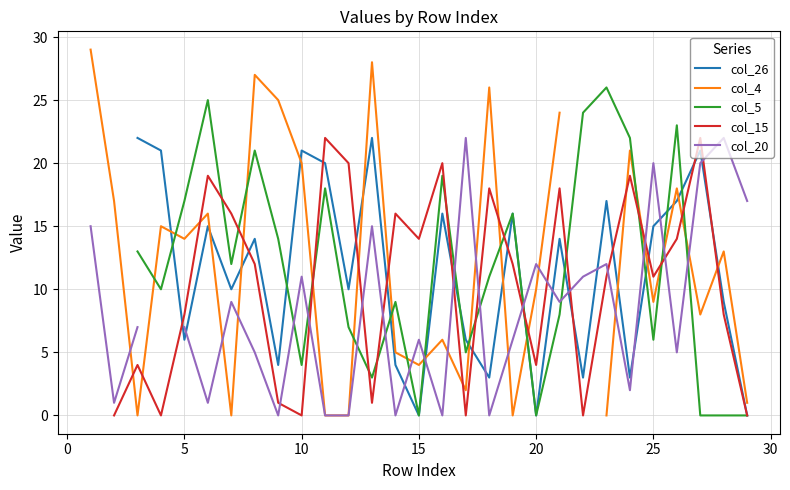

How many data points in col_26 are less than 10?

12